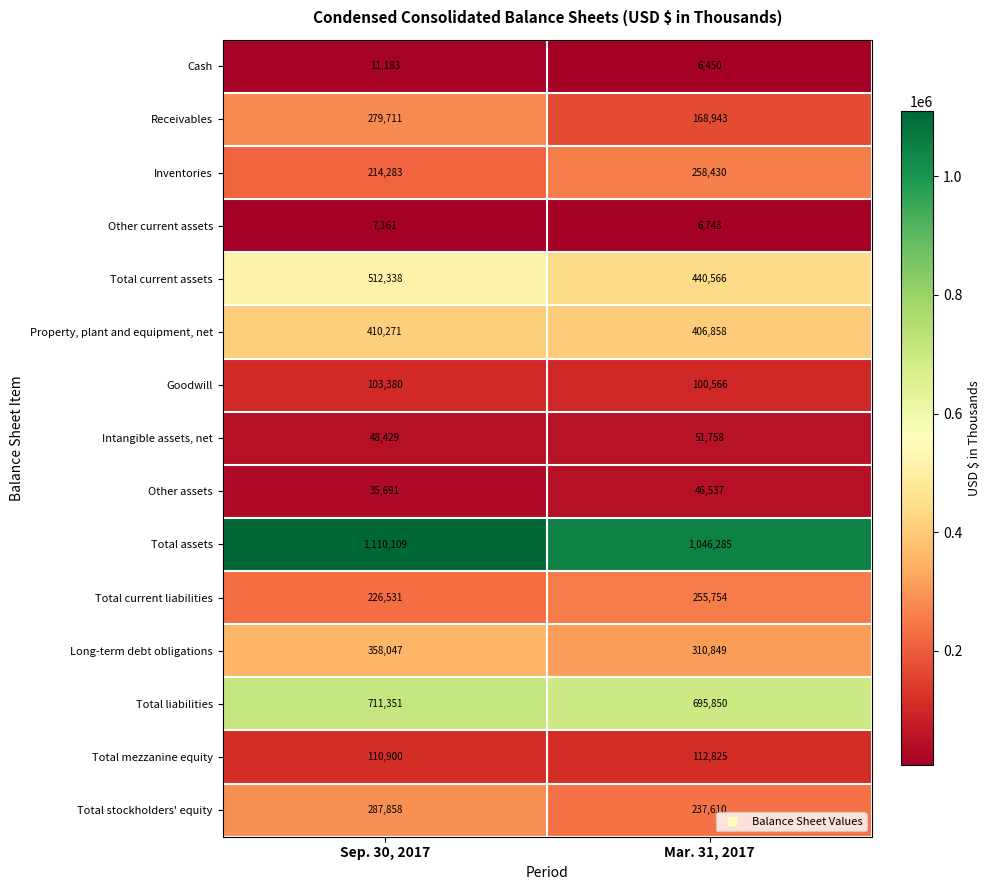

At which label does Total current assets reach its peak?

Sep. 30, 2017